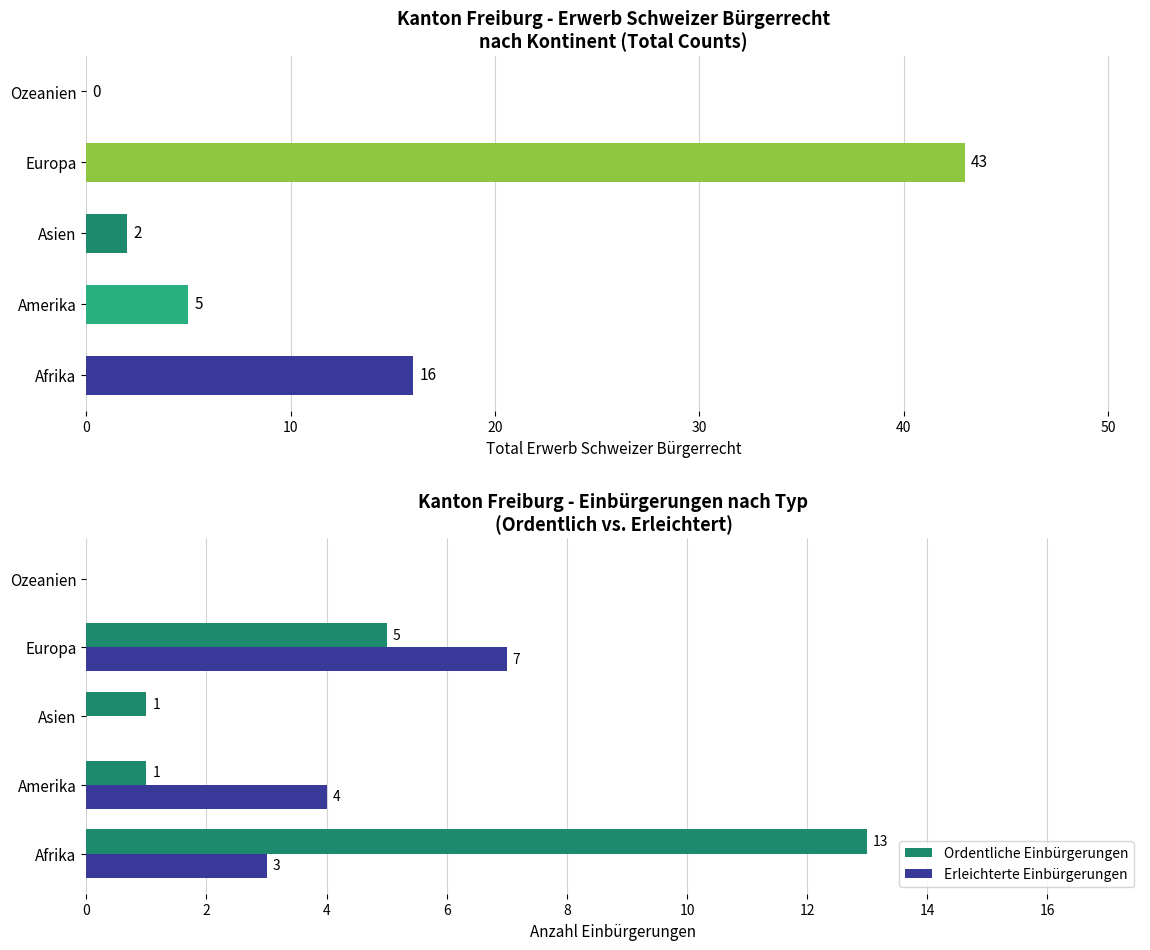

At which label is Ordentliche Einbürgerungen closest to 6?

Europa